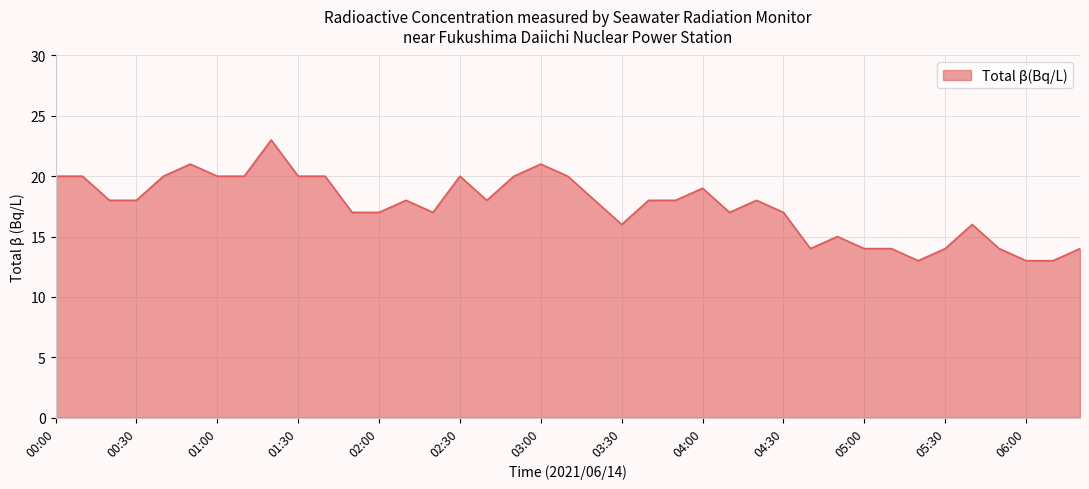

What is the difference between the maximum and minimum values?

10